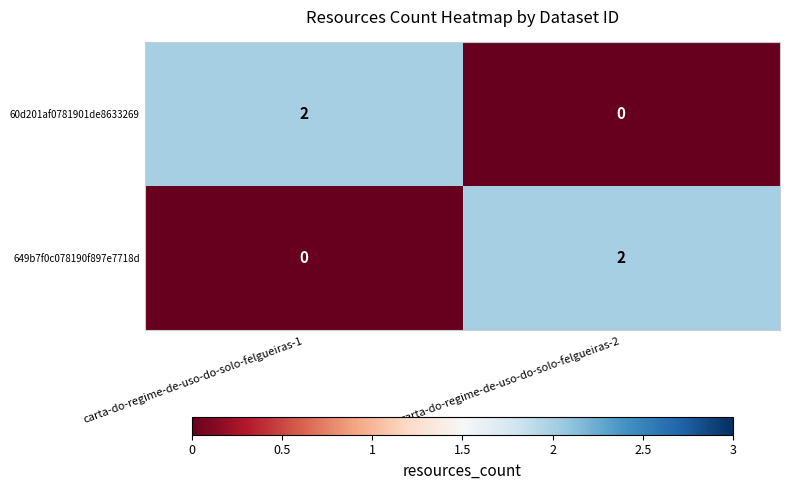

The value of 60d201af0781901de8633269 at carta-do-regime-de-uso-do-solo-felgueiras-2 is 0. True or false?

True